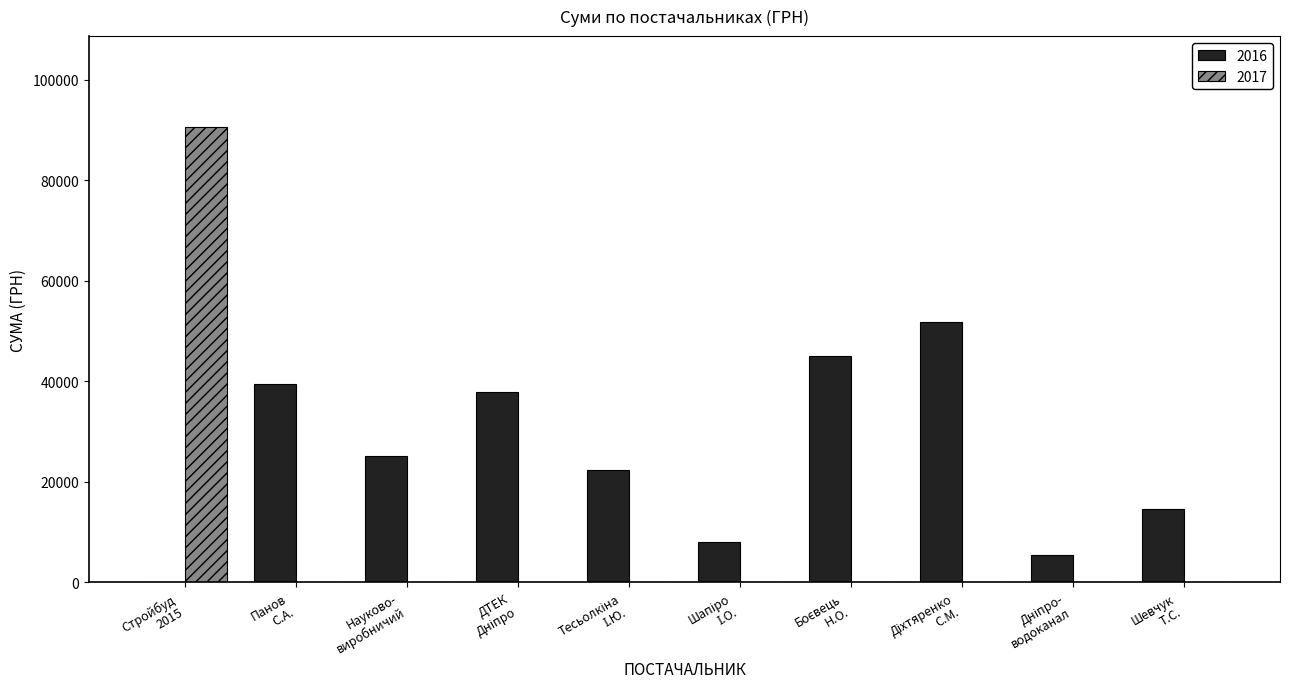

How many distinct data groups are displayed?

2